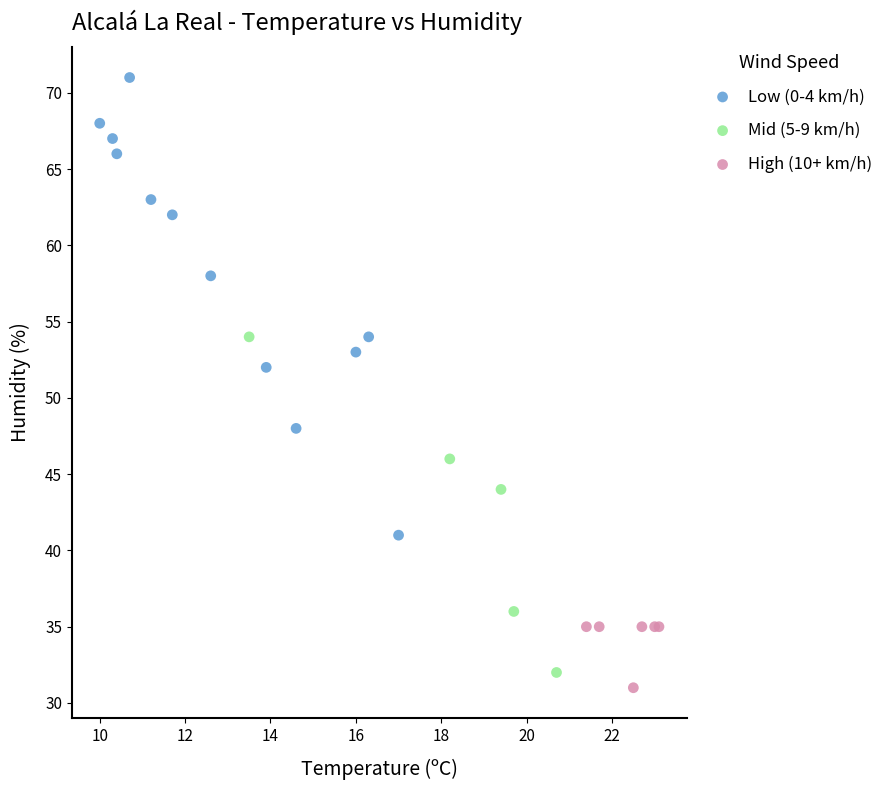

Which series has the largest Y range (max minus min)?

Low (0-4 km/h)